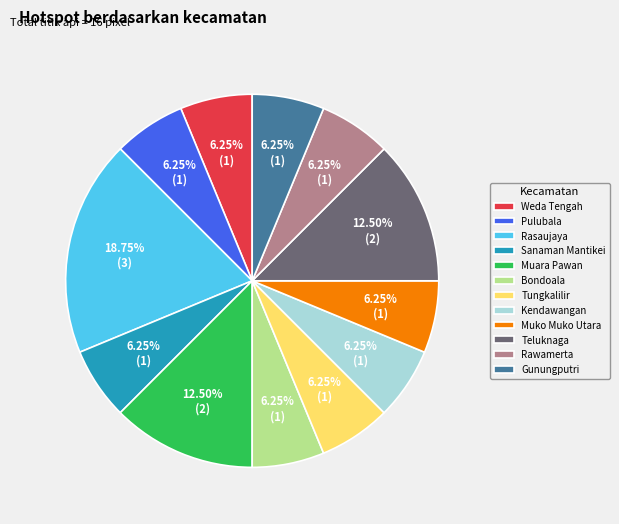

Is the sum of Tungkalilir and Muko Muko Utara greater than half?

No